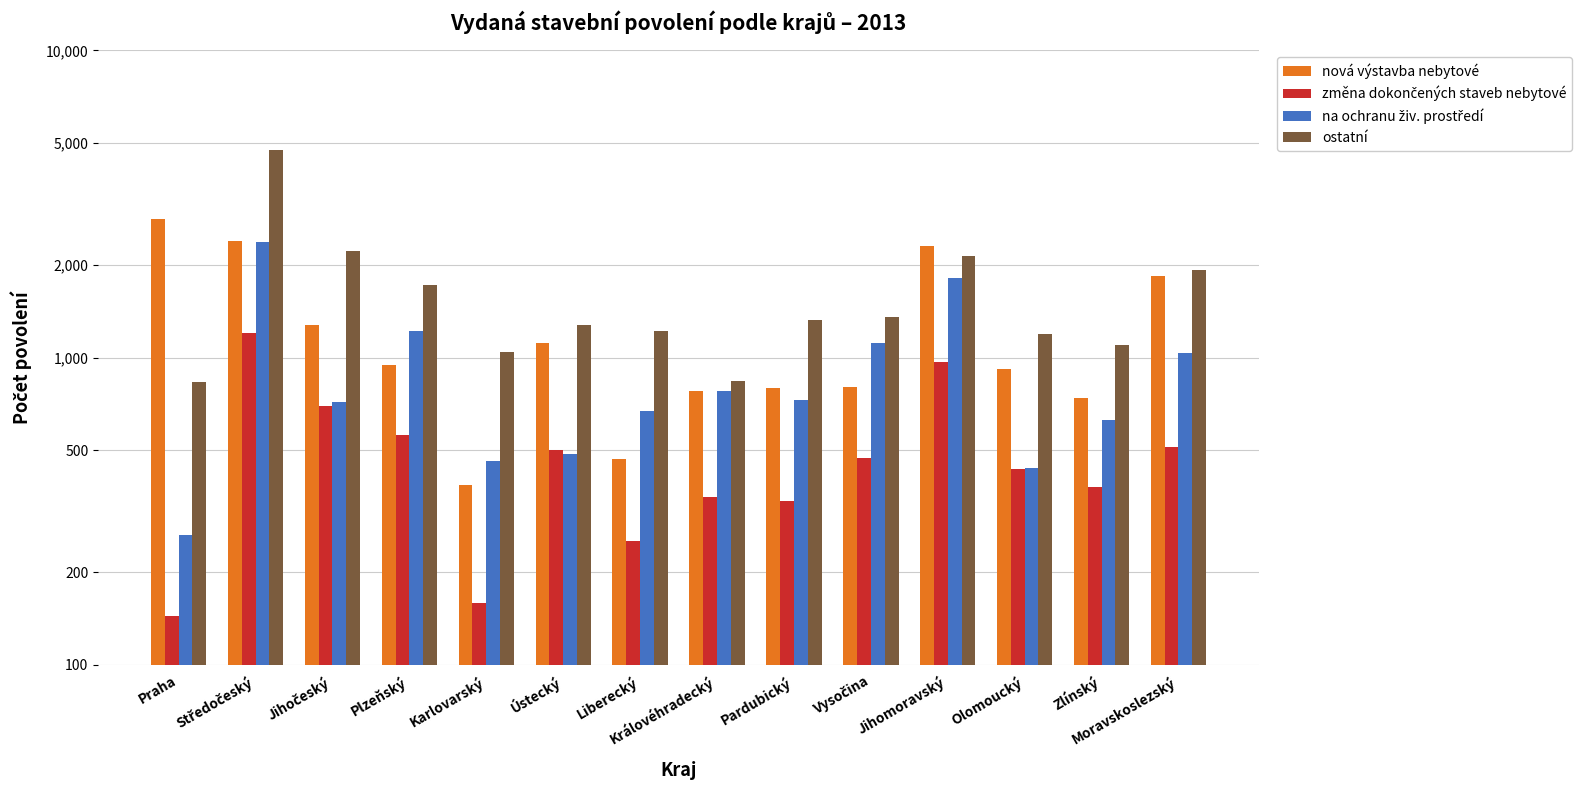

Where is ostatní nearest to the value 2793?

Jihočeský